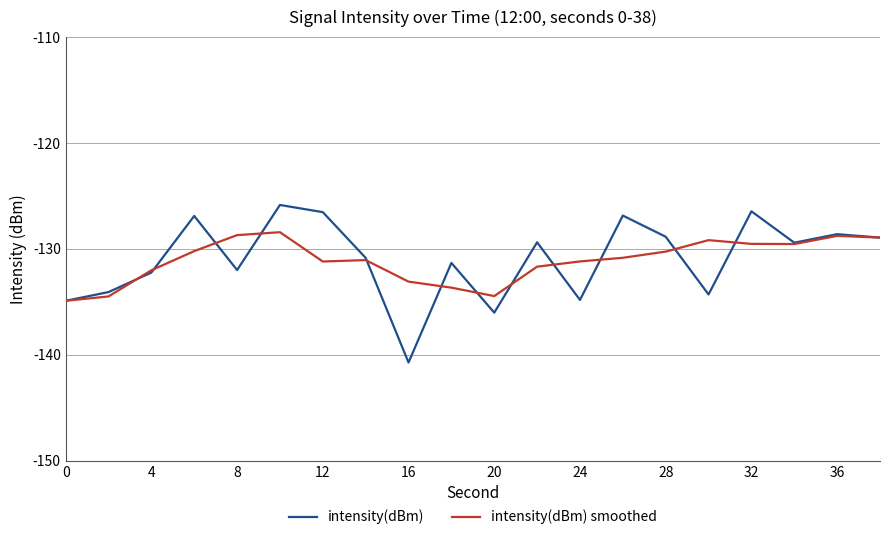

Rank the series by their maximum value, from highest to lowest.

intensity(dBm), intensity(dBm) smoothed